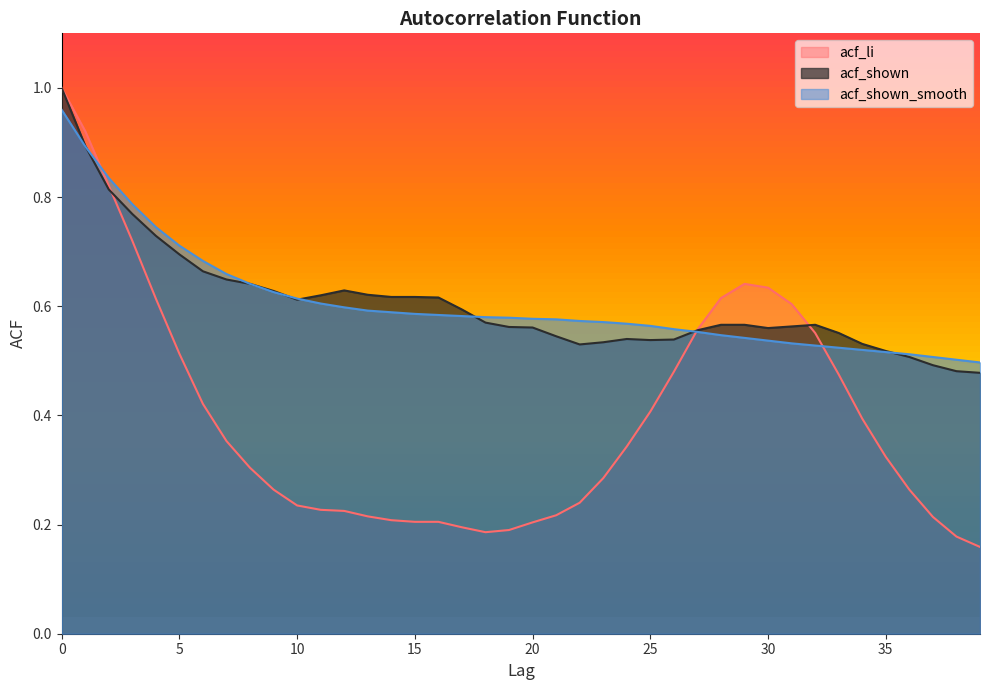

What is the approximate value of acf_shown_smooth at 34?

0.5